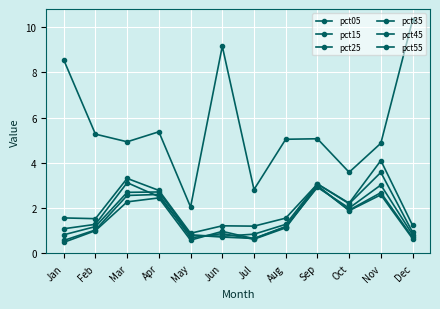

What value does the pct05 series have at Nov?

4.9